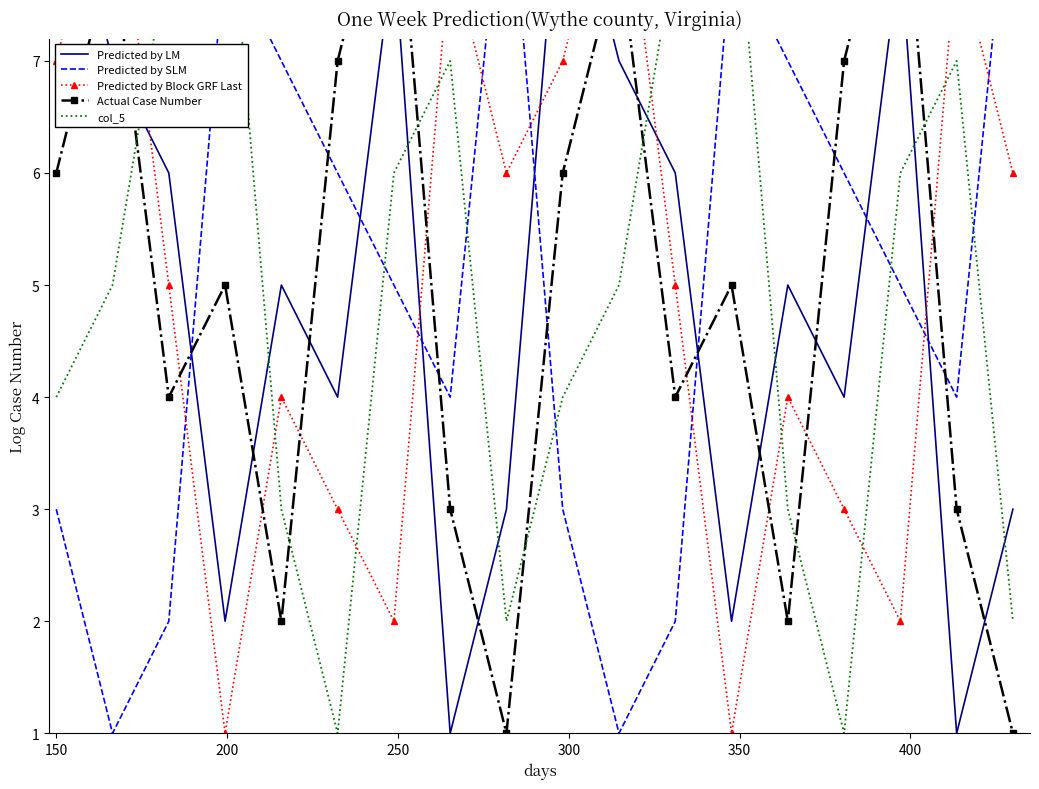

True or false: Actual Case Number has a value of 6 at 15.

False